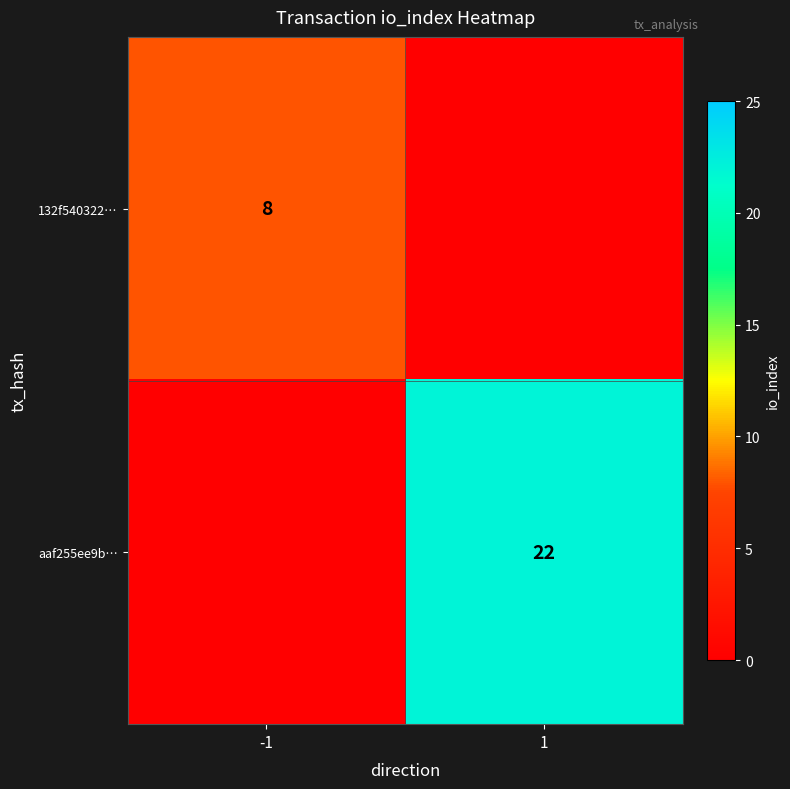

True or false: aaf255ee9b… has a value of 38 at 1.

False